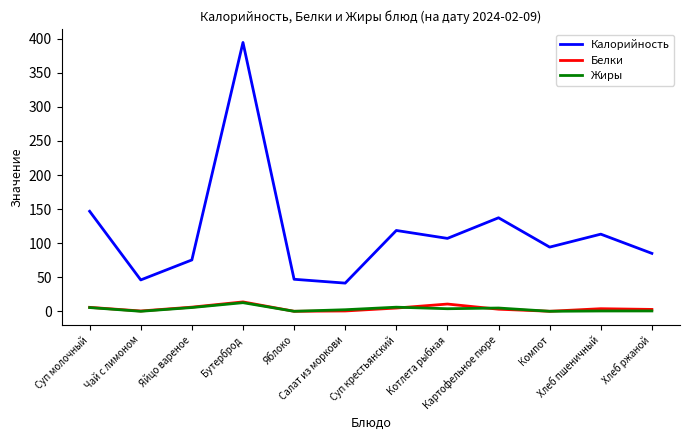

True or false: Калорийность and Жиры cross at least once.

False